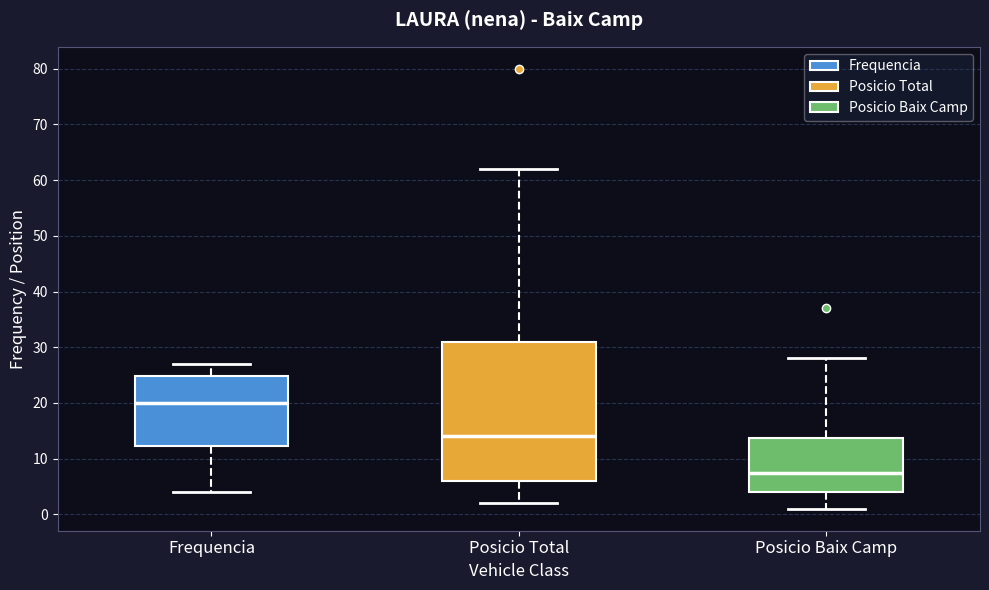

Where is the lower edge of the box for Posicio Baix Camp on the y-axis? The values are not printed on the chart, so give them approximately, as read against the axis.

4